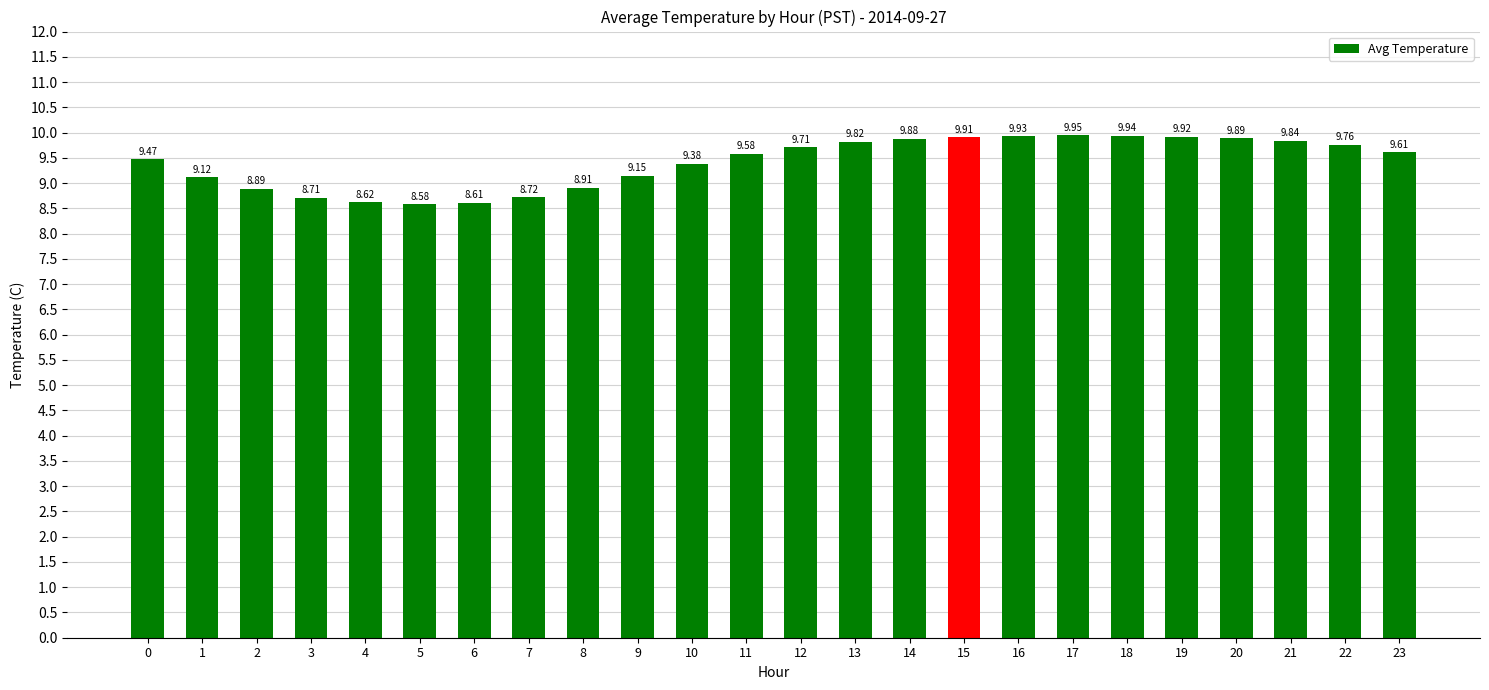

What is the sum of the values at 7 and 9?

17.9